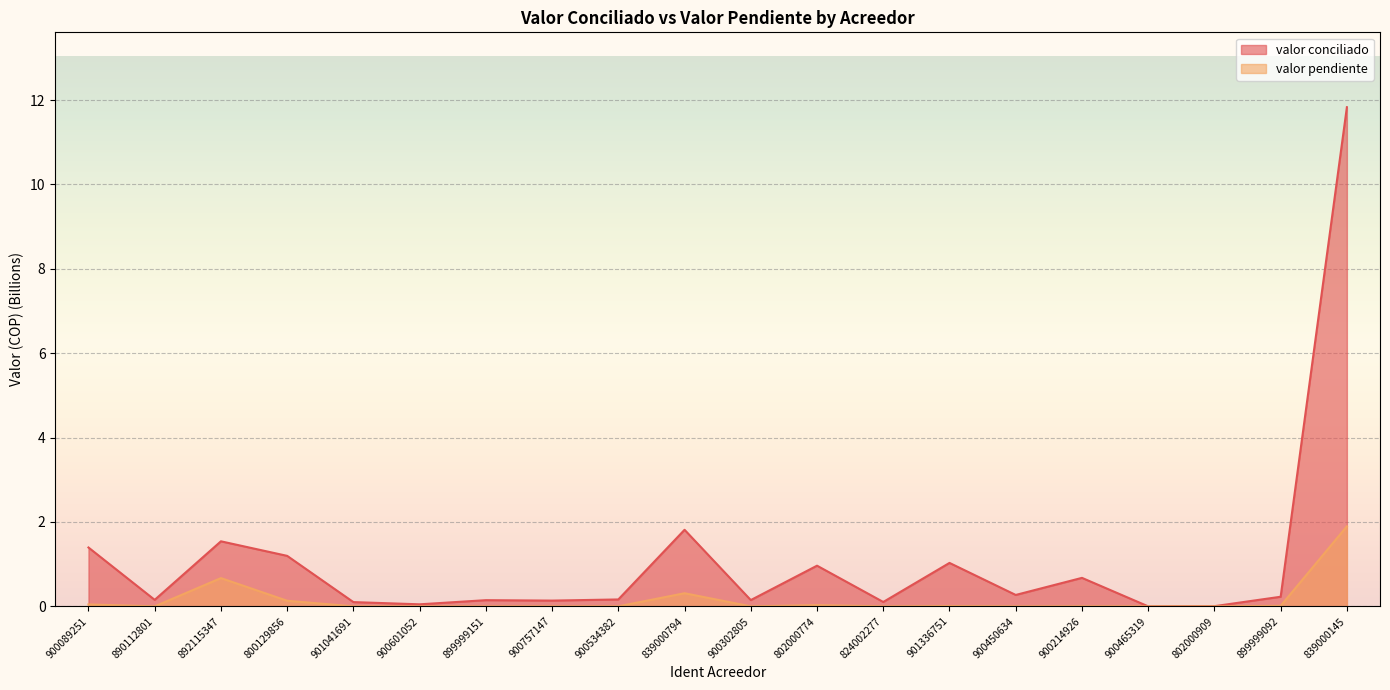

Is it true that valor conciliado equals 2.4 at 839000794?

False